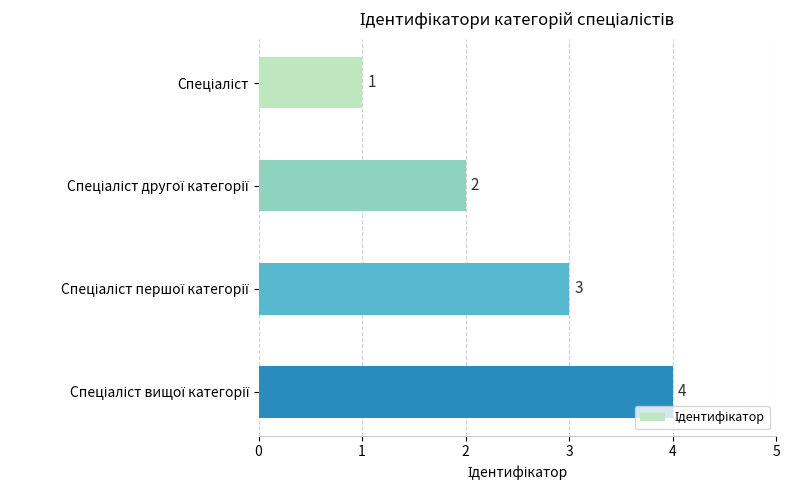

What is the value of the 1st bar from the top?

1